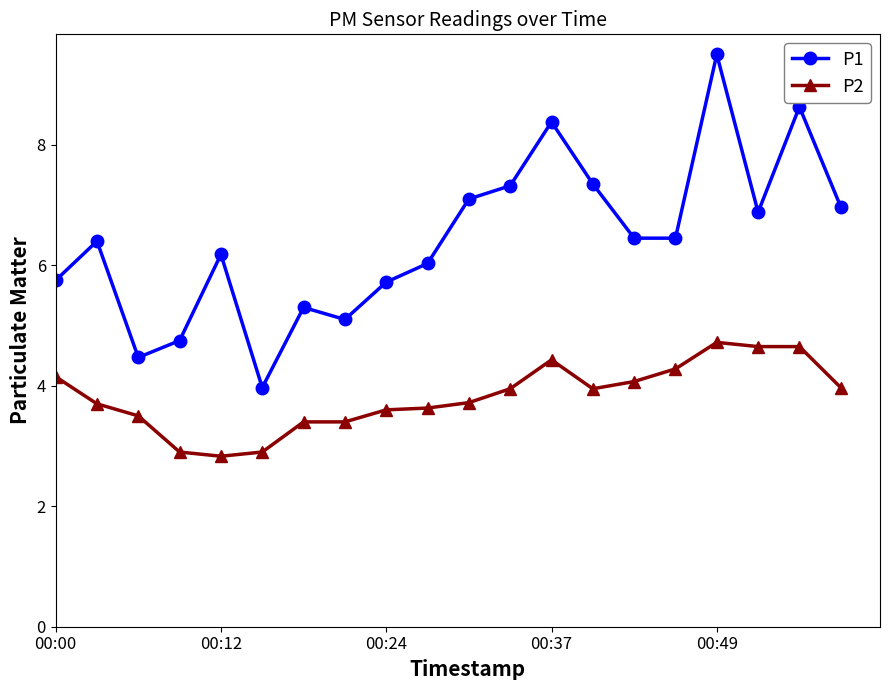

True or false: P1 and P2 intersect in this chart.

False